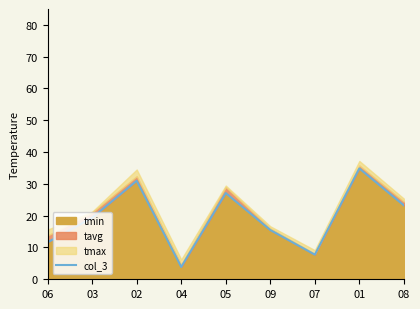

True or false: the data shows 11.4 at 07.

False